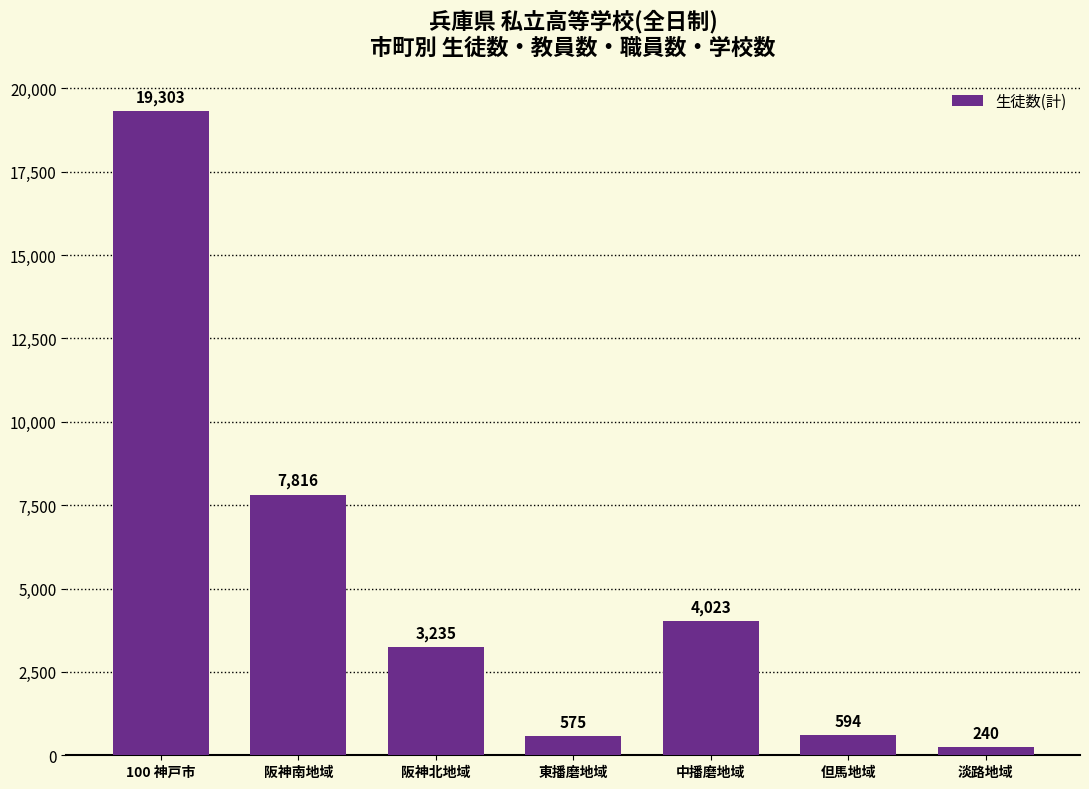

List the labels in order of value, smallest first.

淡路地域, 東播磨地域, 但馬地域, 阪神北地域, 中播磨地域, 阪神南地域, 100 神戸市